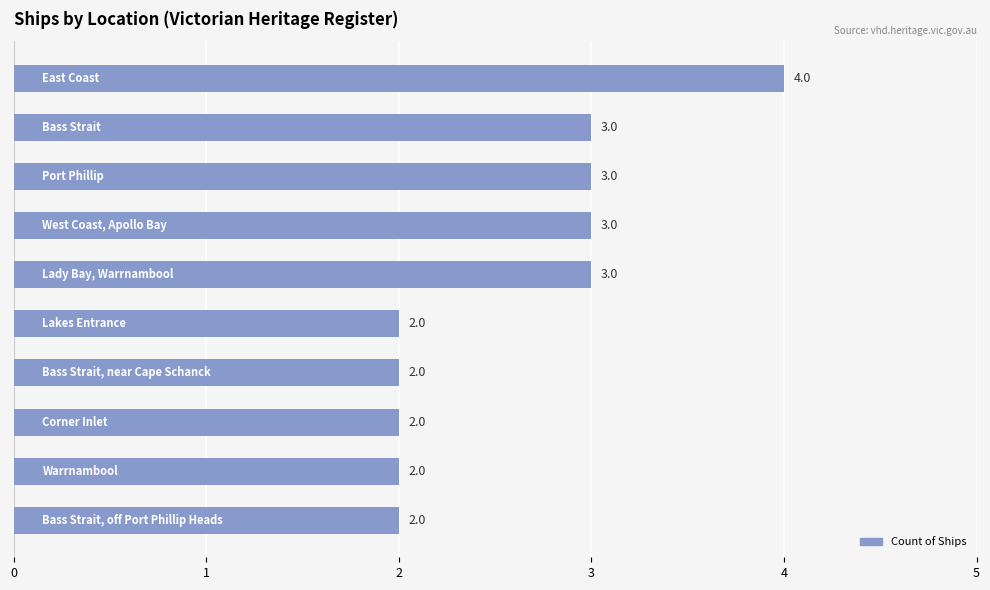

How many bars are there in total?

10